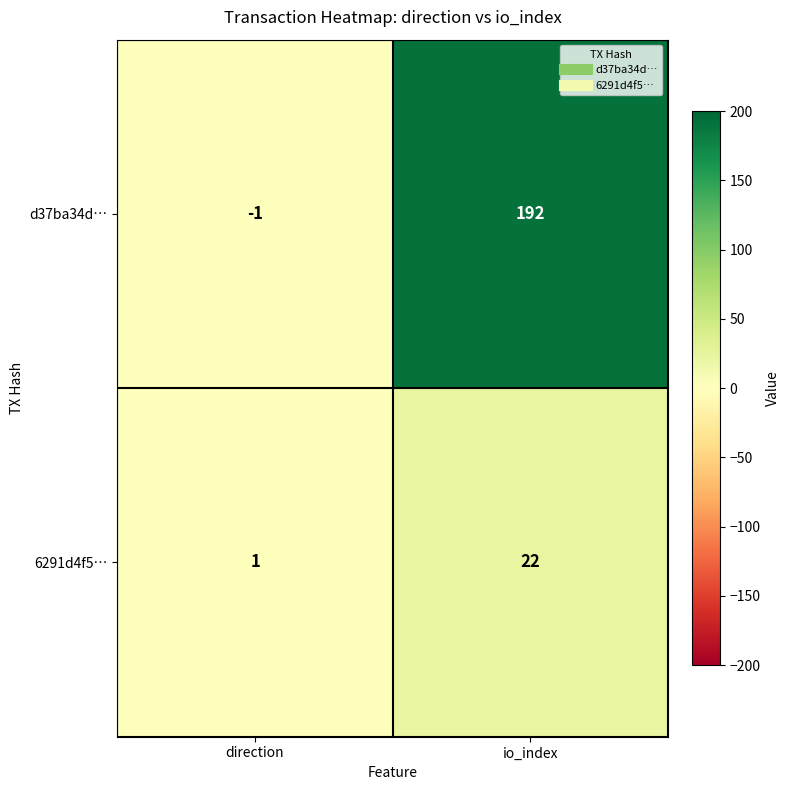

What is the spread (max minus min) of values at io_index?

170